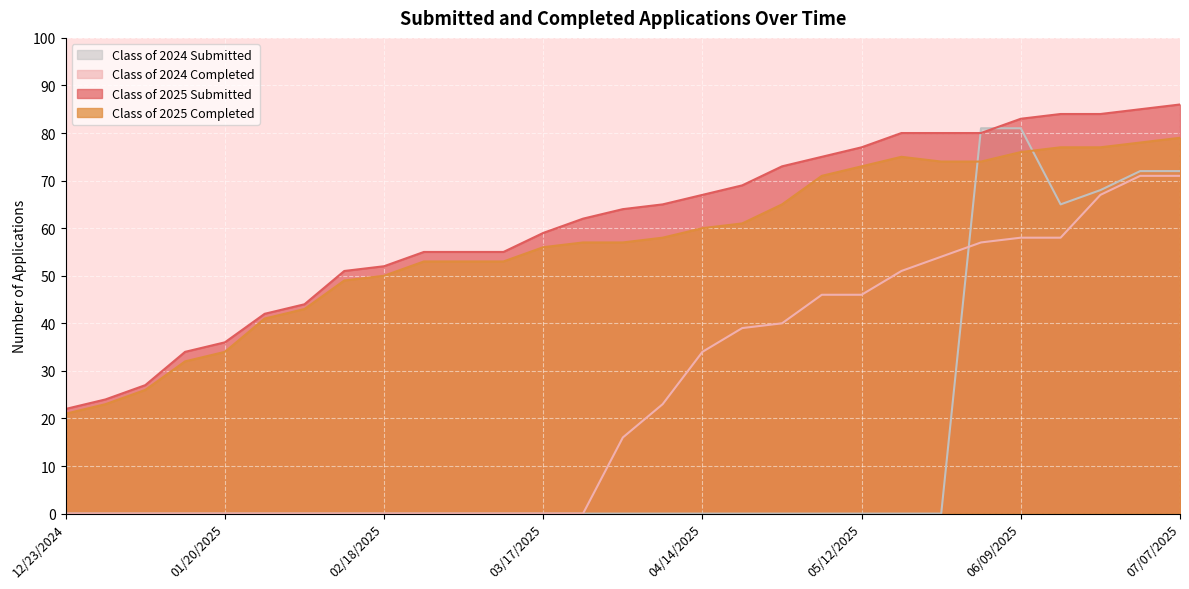

Which has a higher value, 01/14/2025 or 04/21/2025?

04/21/2025